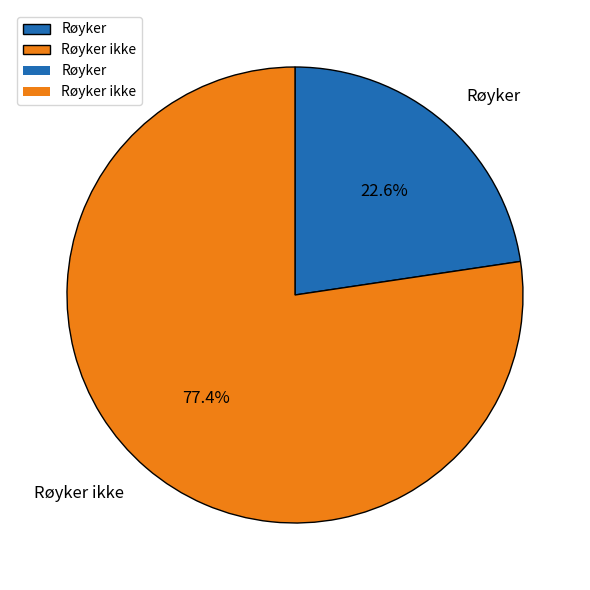

The Røyker slice represents 23% of the pie. True or false?

True